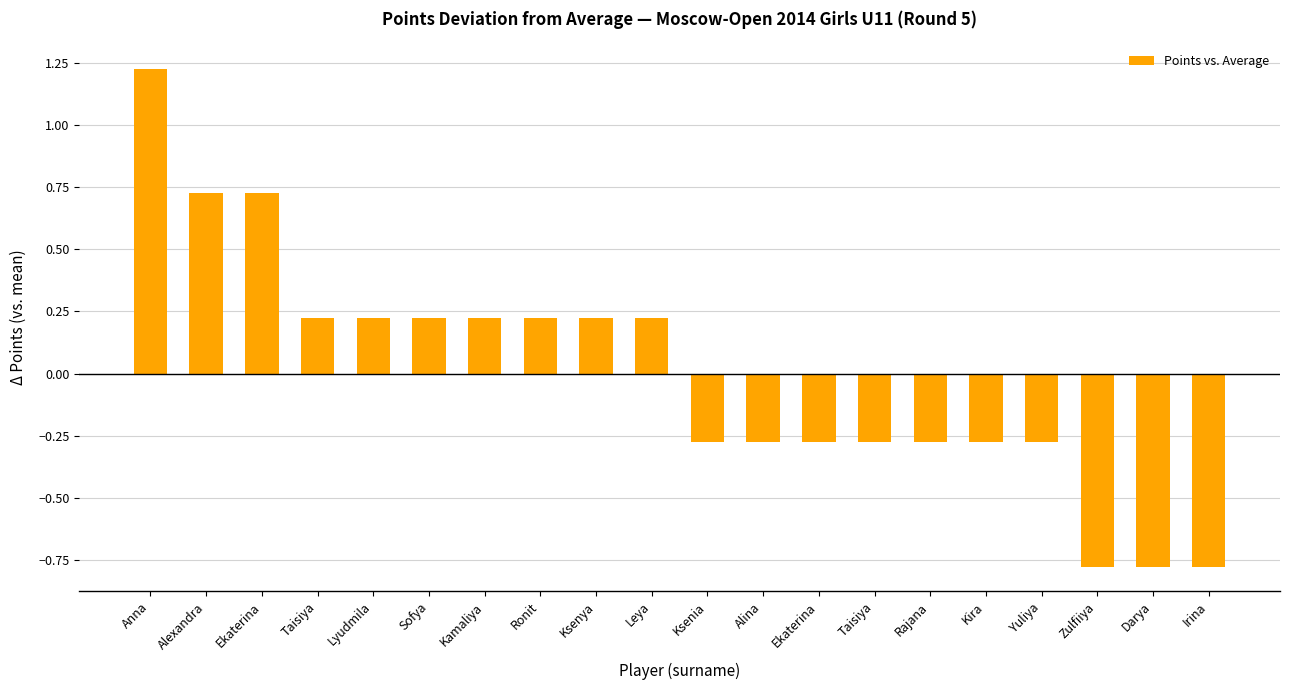

How many distinct data groups are displayed?

1